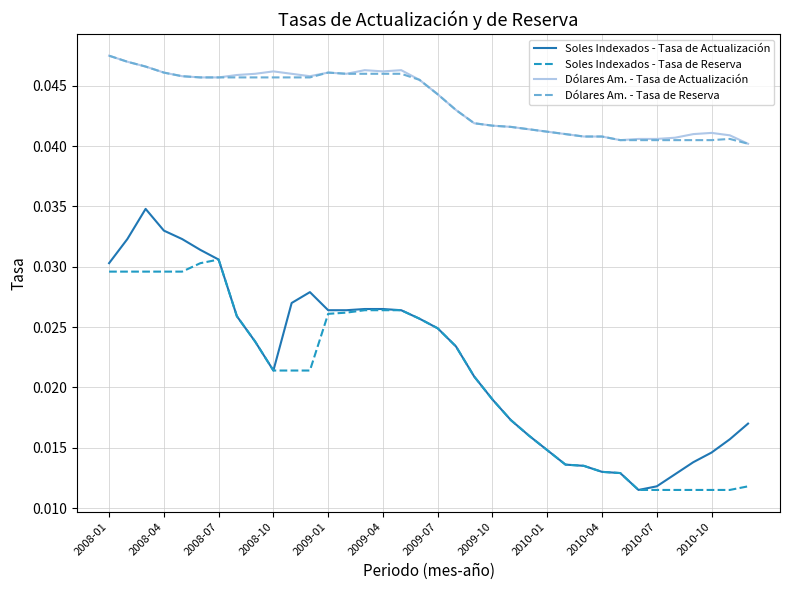

Does the chart display data point markers on the line(s)?

No